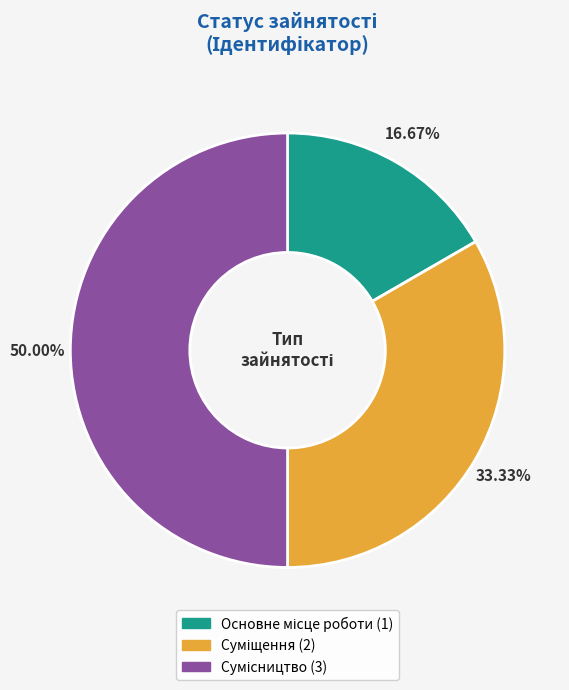

Count the number of slices in the pie.

3